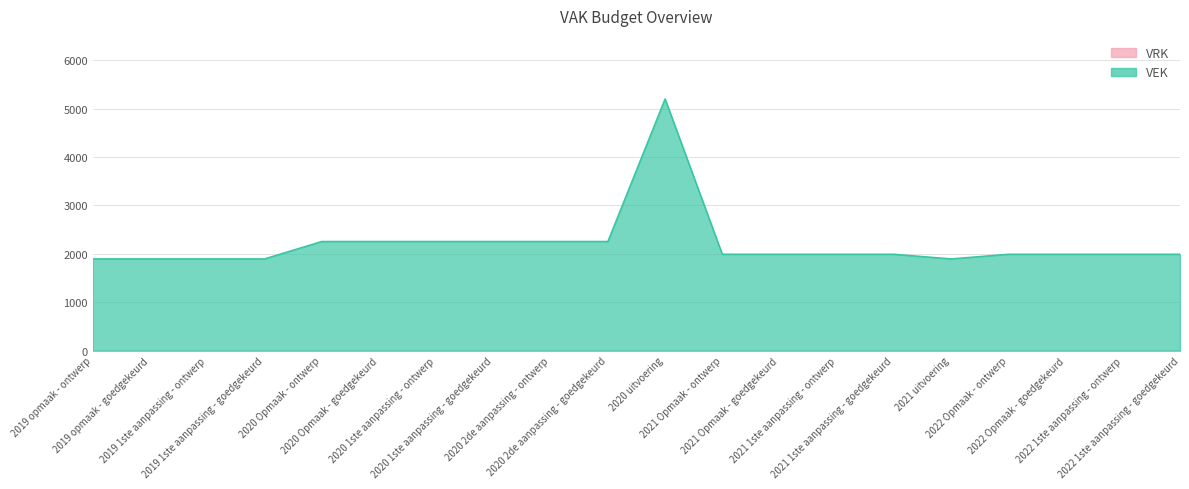

True or false: the data shows 2256 at 2020 2de aanpassing - ontwerp.

True